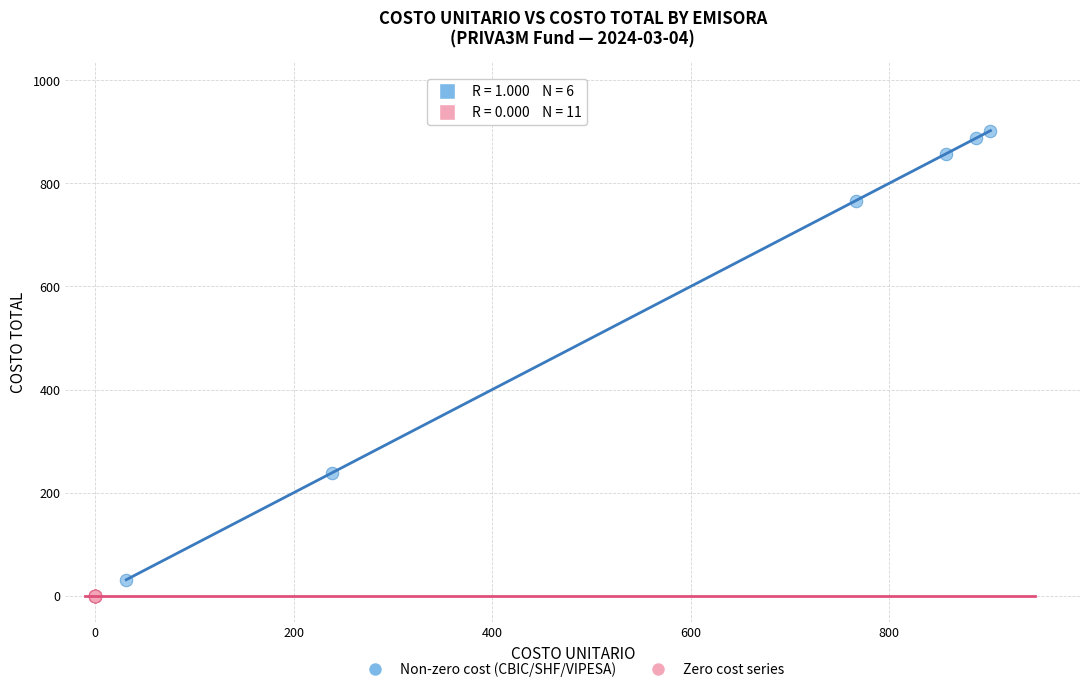

Which series contains the highest Y value?

Non-zero cost (CBIC/SHF/VIPESA)